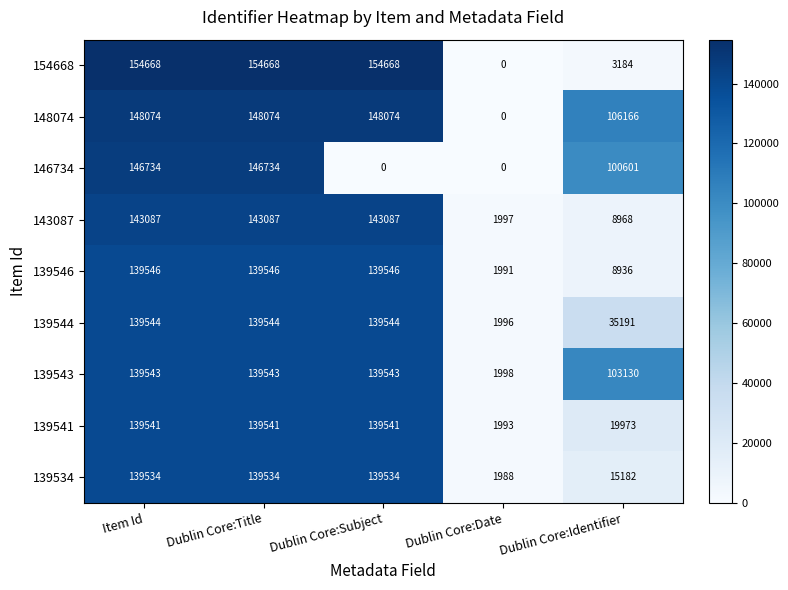

How many data points in 154668 are less than 154668?

2